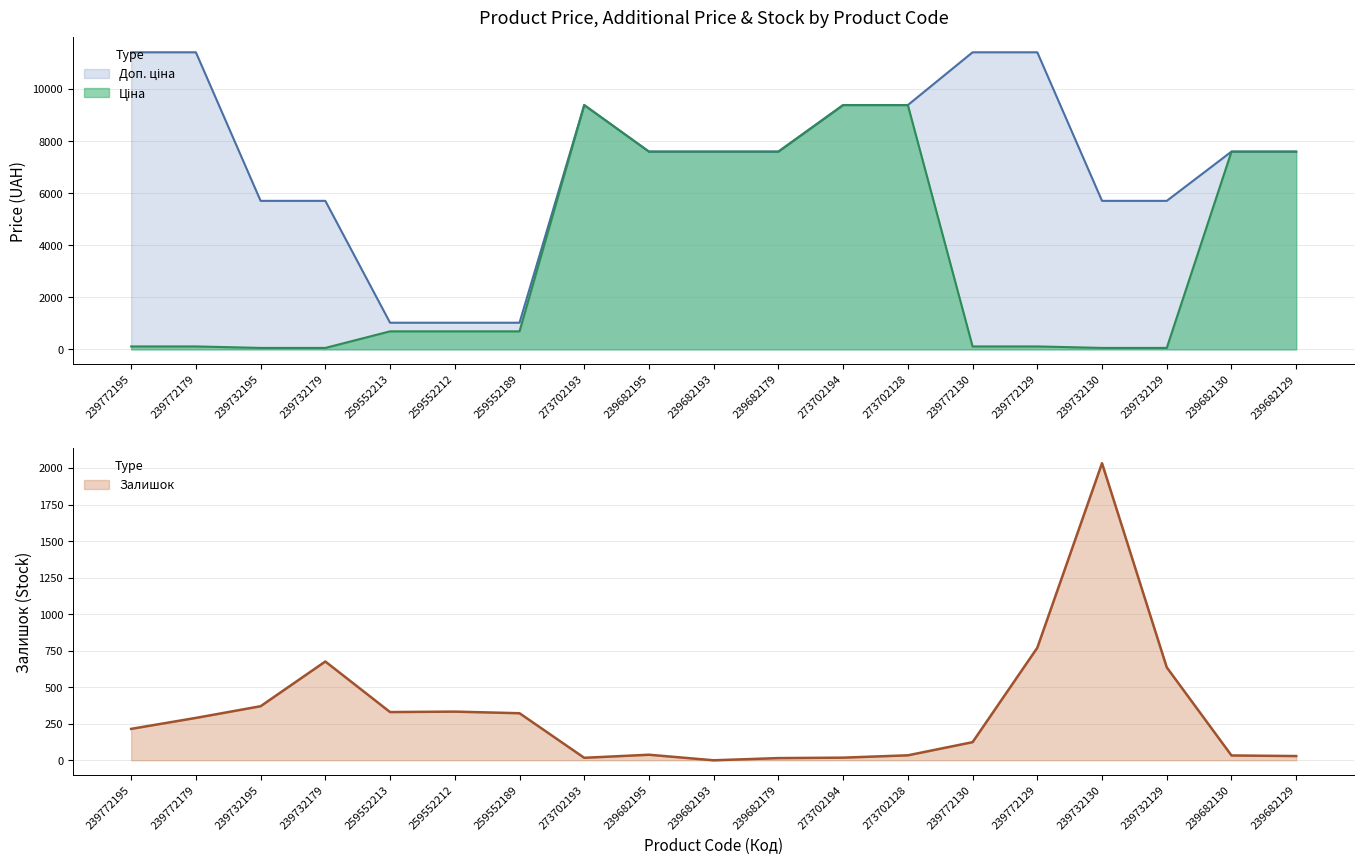

What is the label of the 18th point from the right?

239772179